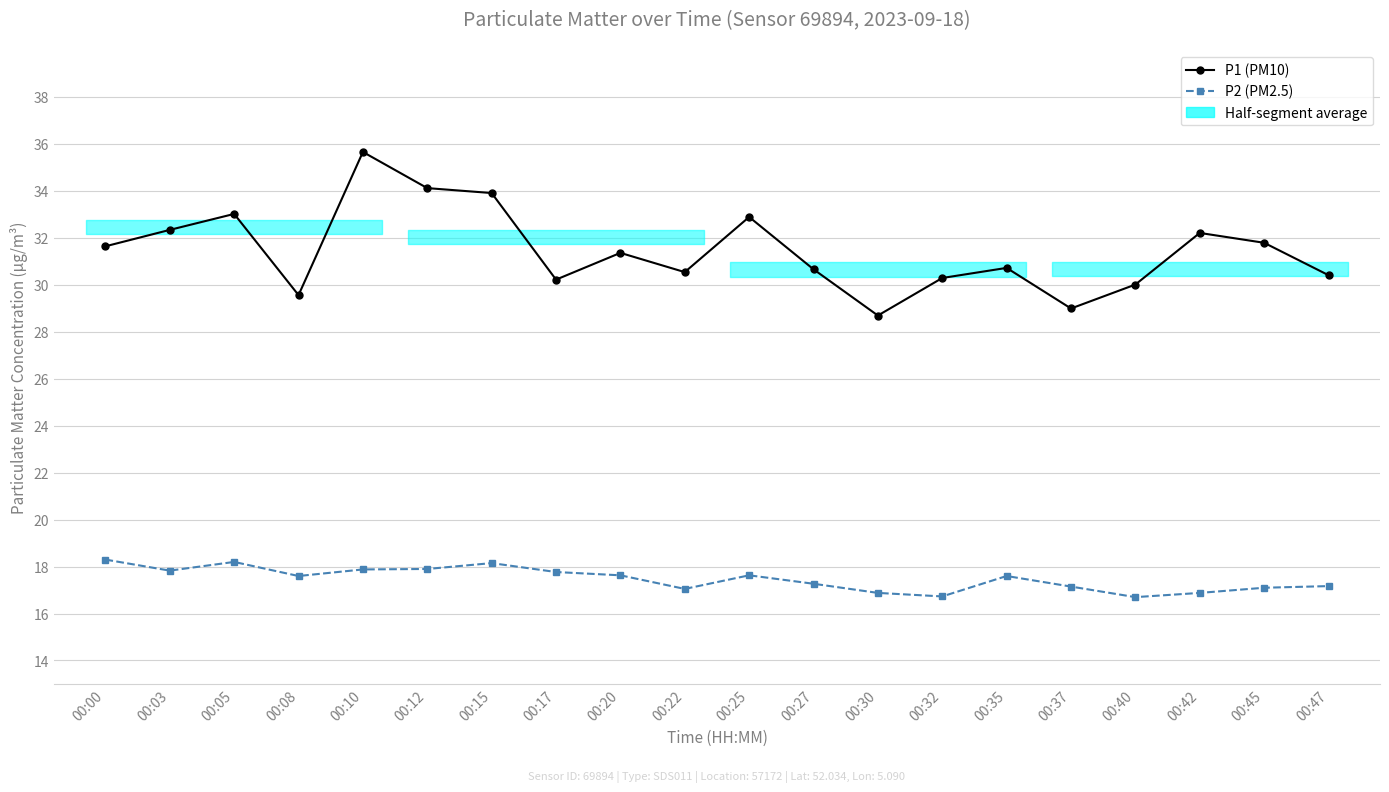

What is the difference between the highest and lowest values at 00:25?

15.3